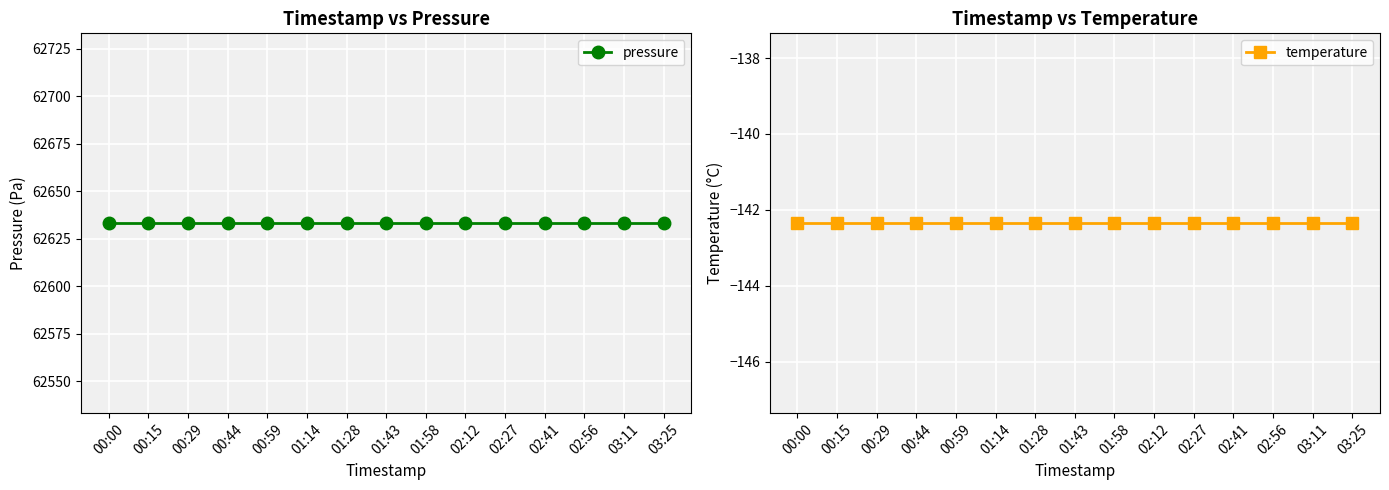

At 00:59, list the series in order from smallest to largest.

temperature, pressure